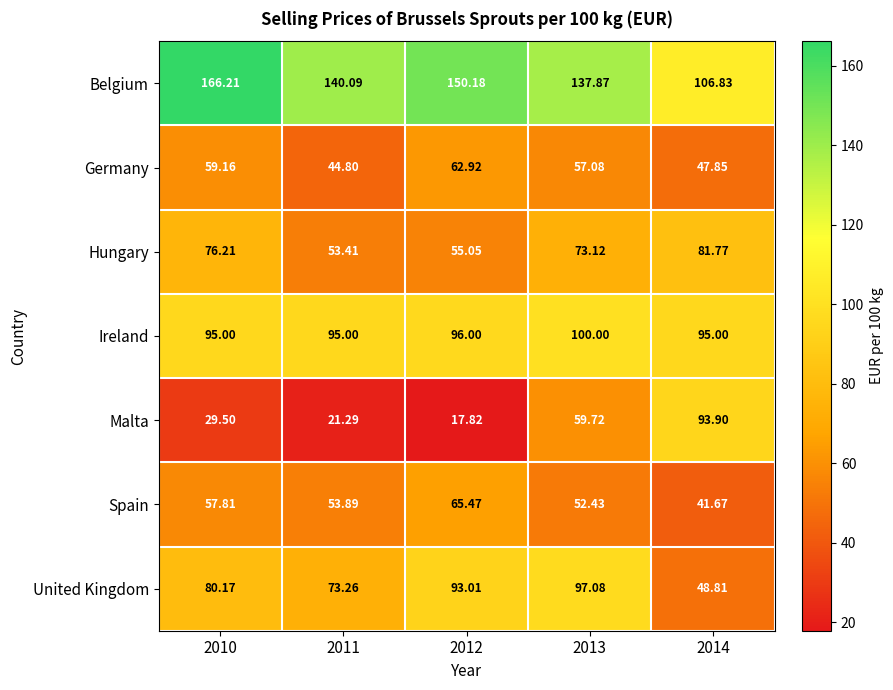

Which series has the widest spread of values?

Malta